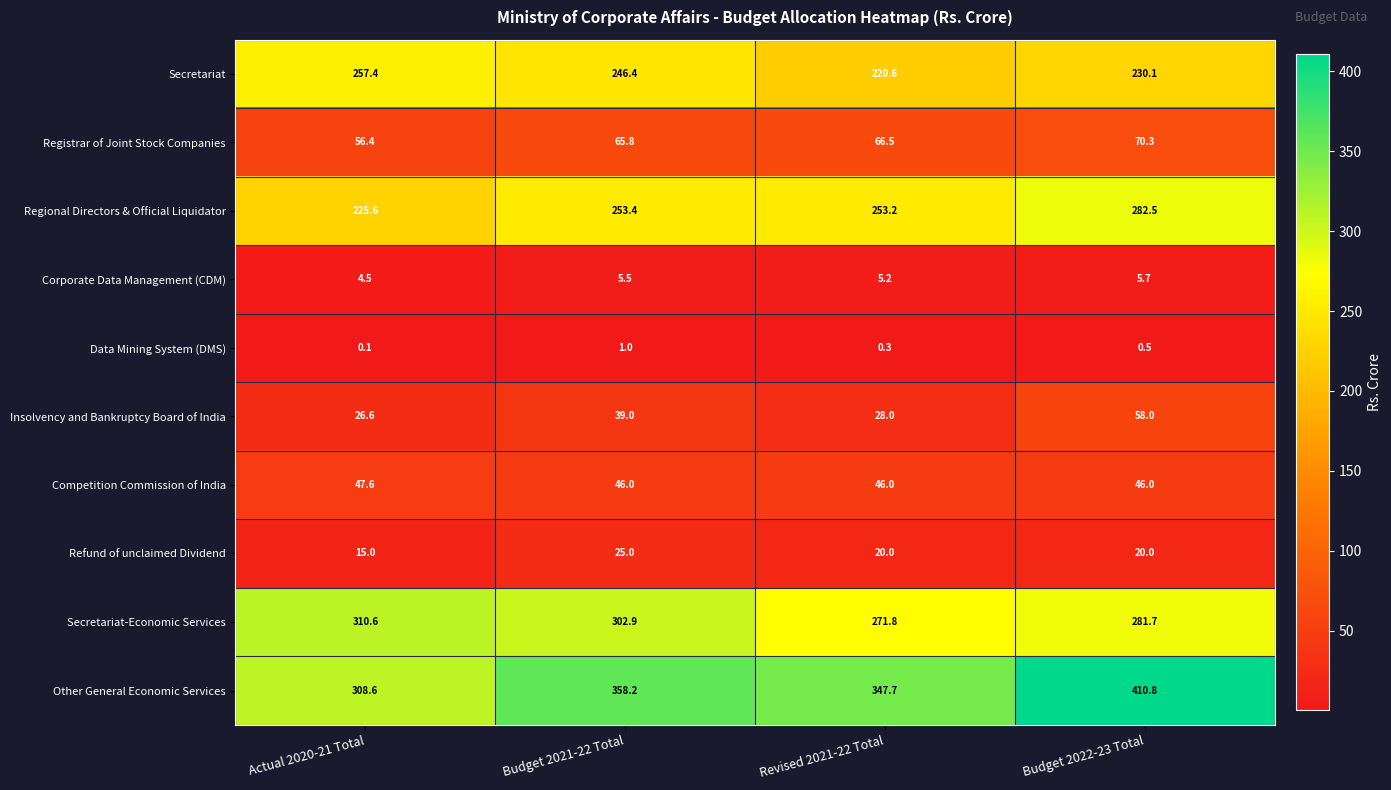

List the series in order of their peak value, highest first.

Other General Economic Services, Secretariat-Economic Services, Regional Directors & Official Liquidator, Secretariat, Registrar of Joint Stock Companies, Insolvency and Bankruptcy Board of India, Competition Commission of India, Refund of unclaimed Dividend, Corporate Data Management (CDM), Data Mining System (DMS)